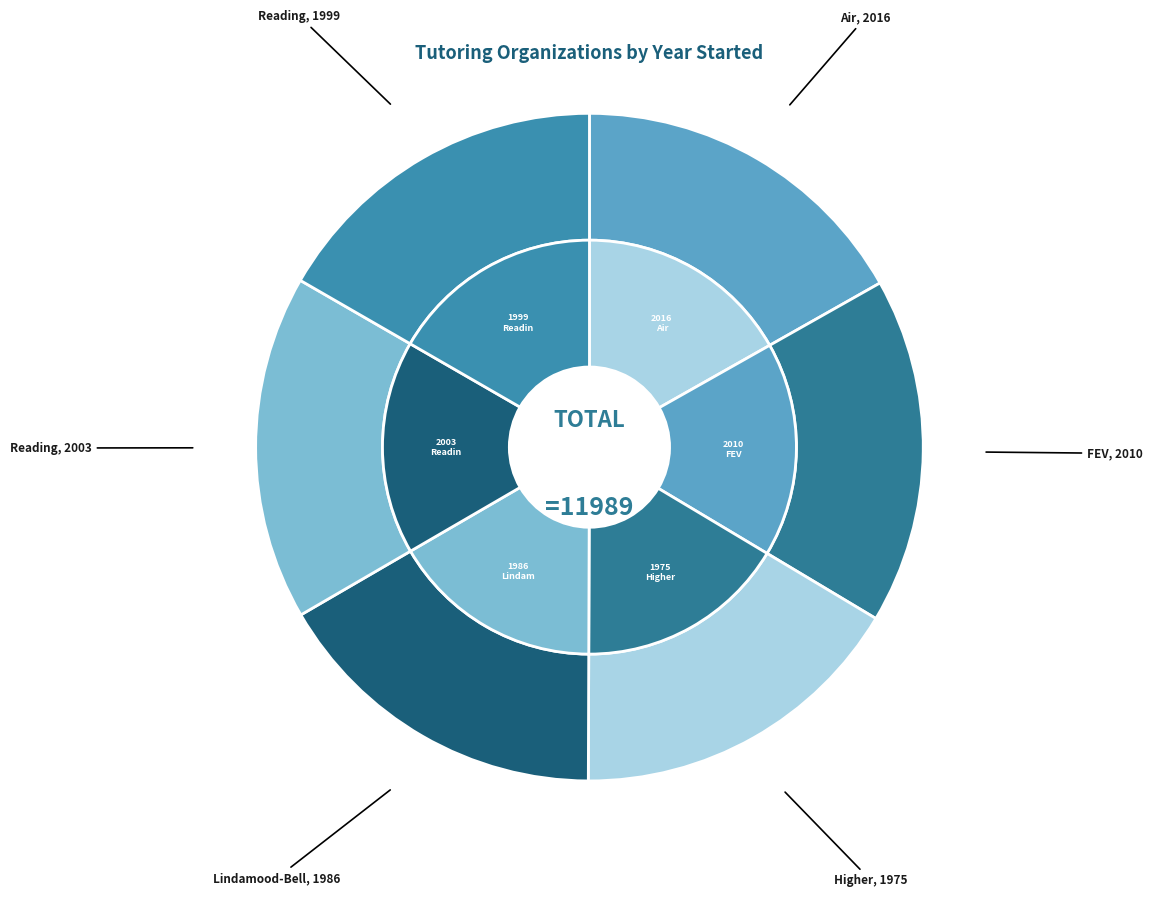

Which category has the biggest portion of the pie?

Air Tutors